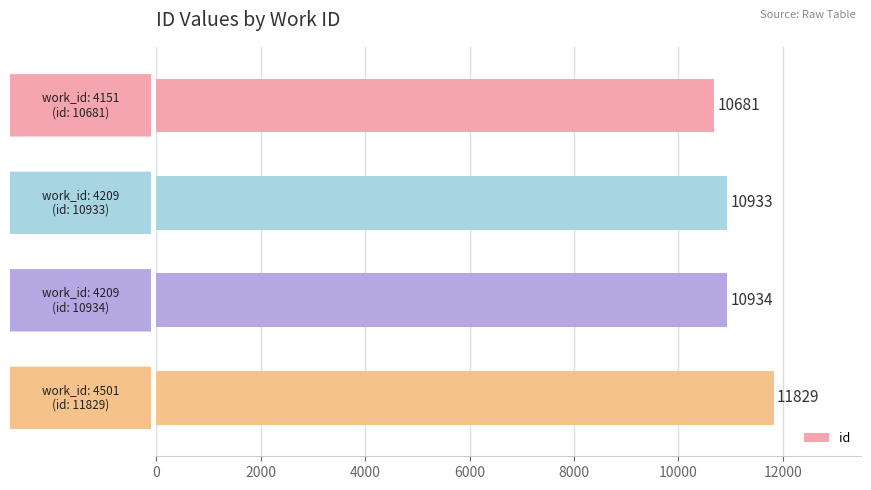

What is the minimum value shown in the chart?

10681